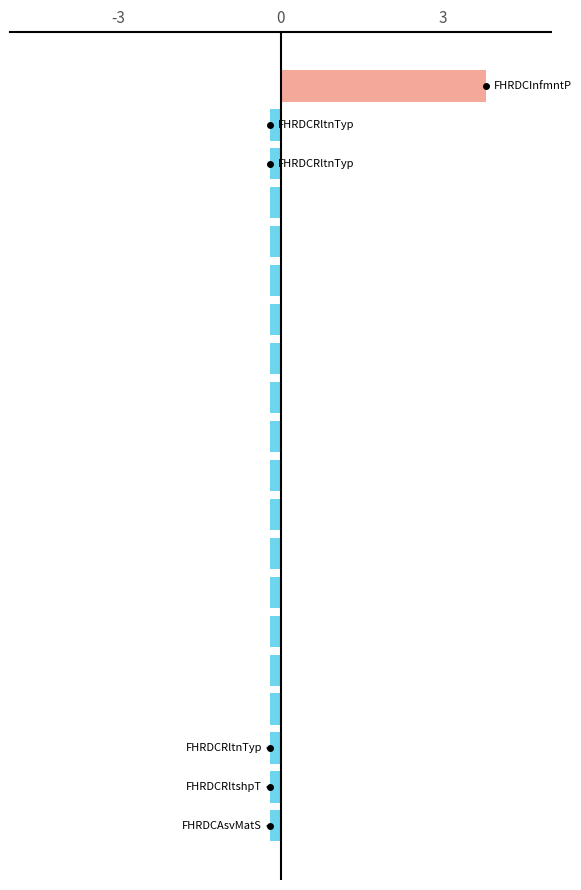

Does the chart contain any negative values?

Yes